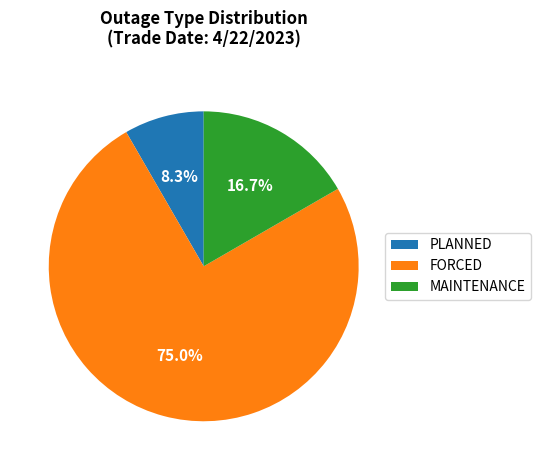

Rank the categories by value from lowest to highest.

PLANNED, MAINTENANCE, FORCED